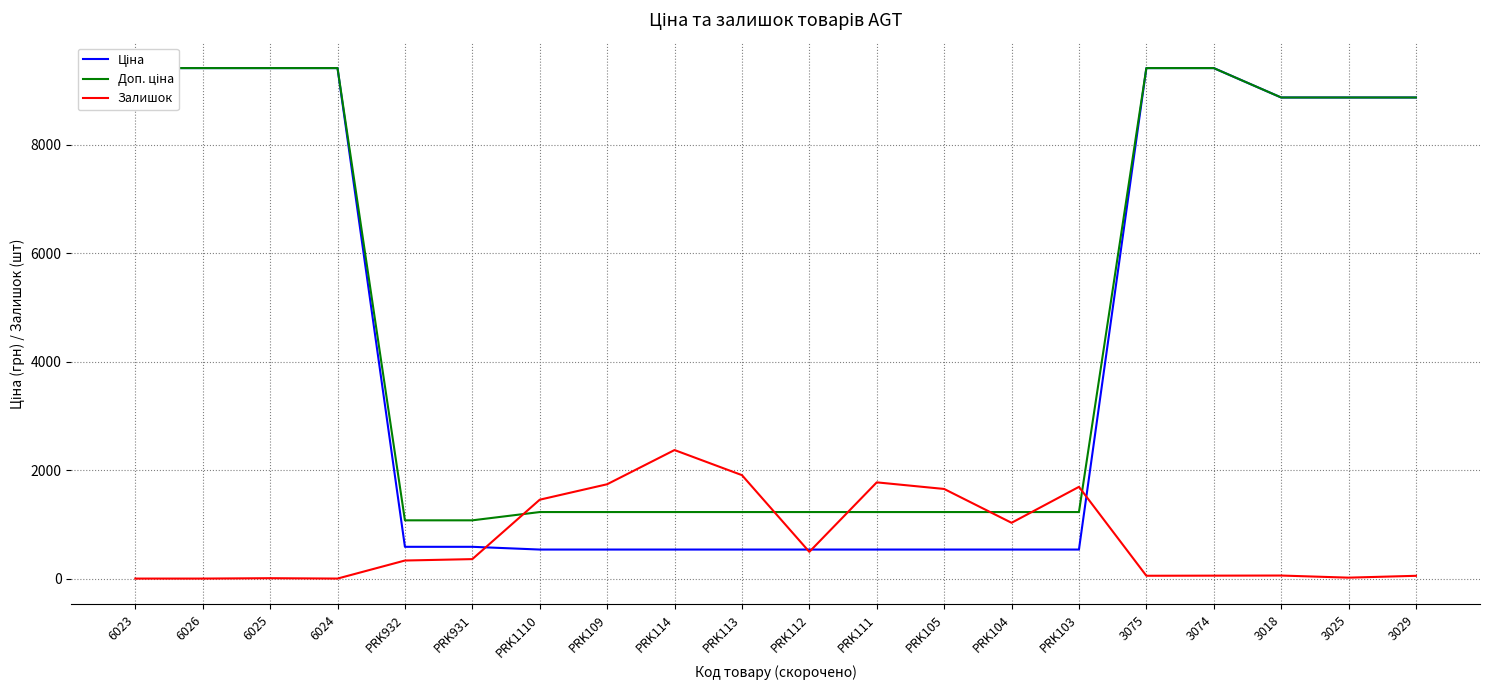

In Залишок, how many points are lower than both neighbors (excluding endpoints)?

5